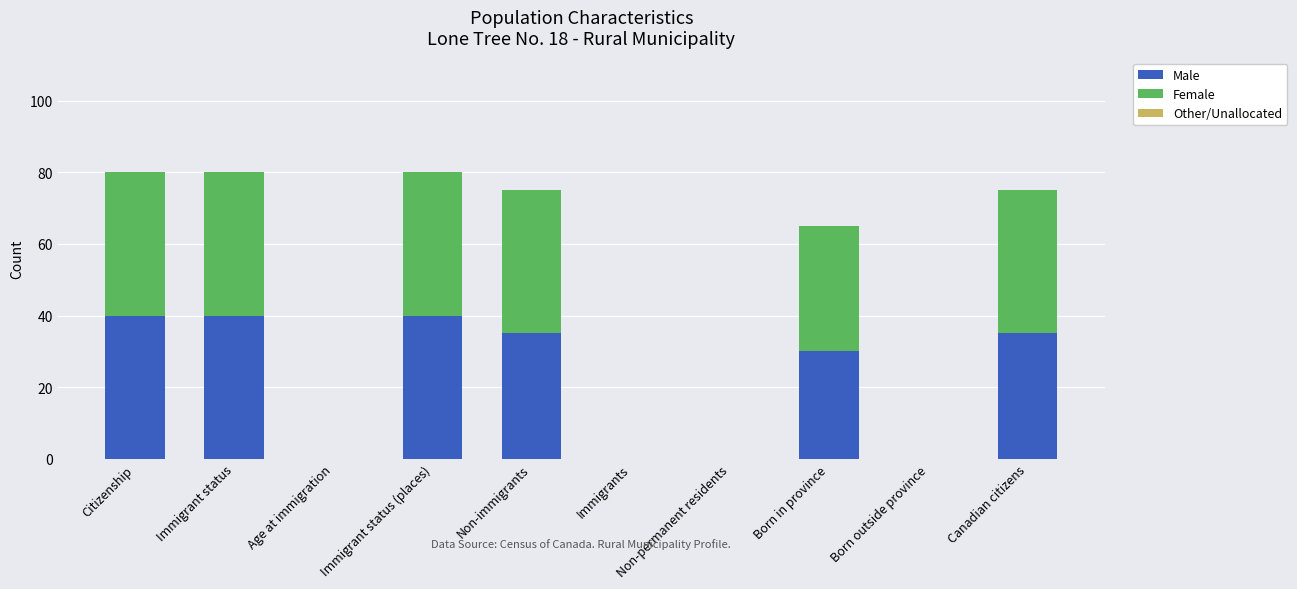

True or false: Male has a value of 18 at Canadian citizens.

False